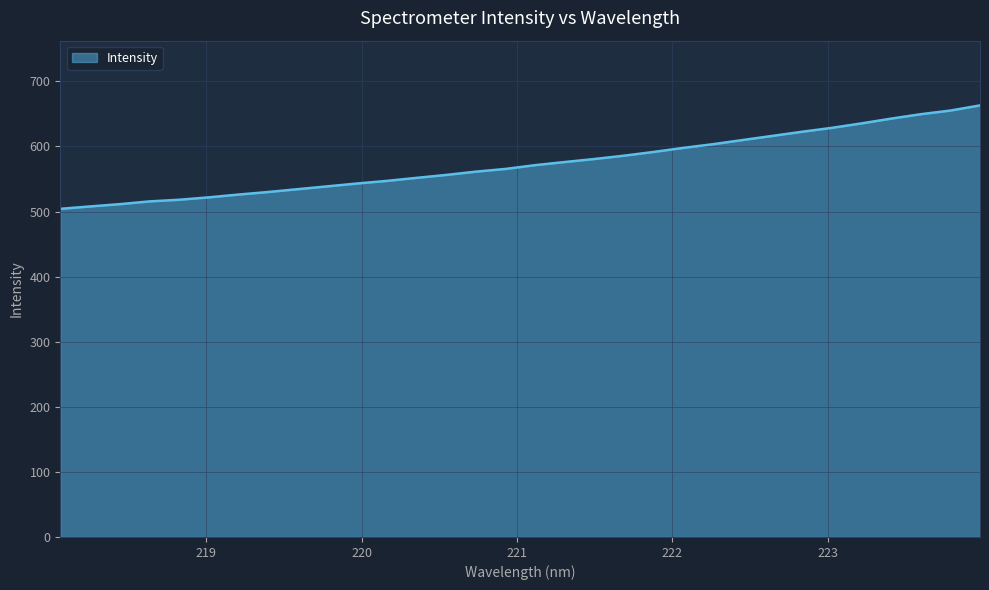

What is the maximum value shown in the chart?

663.0